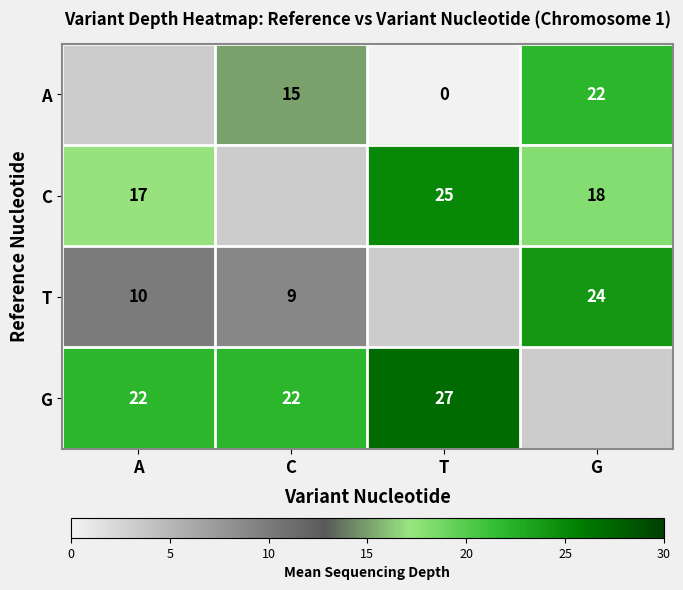

Which label corresponds to the smallest value in the chart?

T